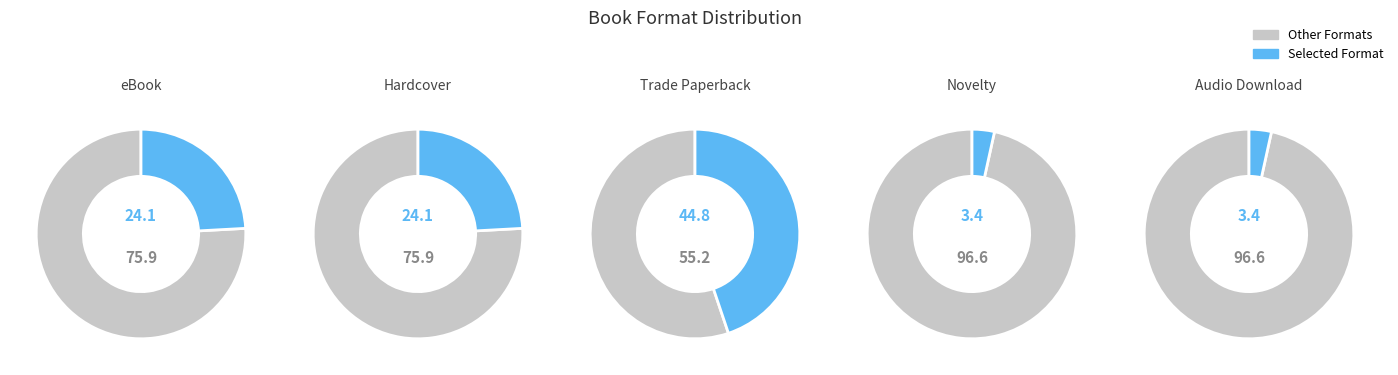

How many segments does this pie chart have?

5